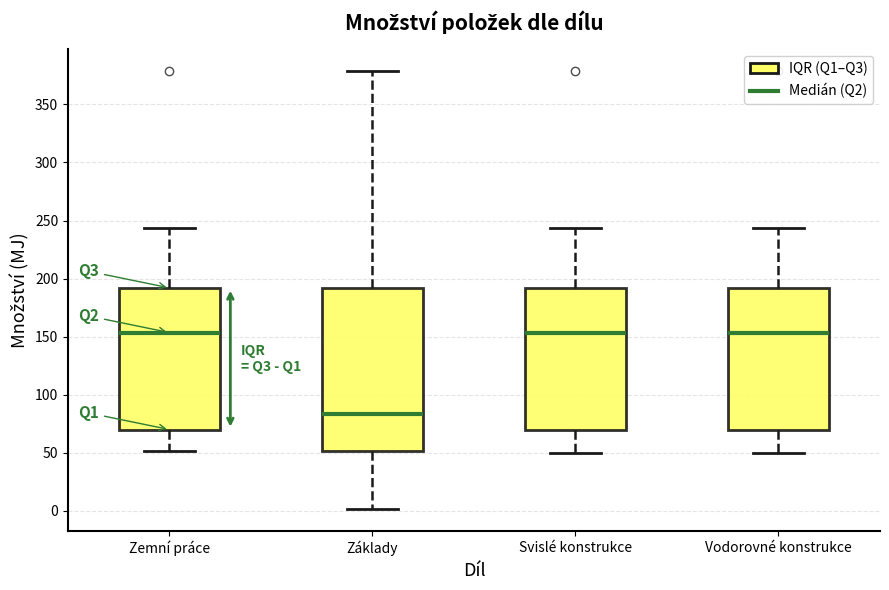

Reading left to right, read every box against the y-axis: the position of its median line, the range the box covers, and the ends of its whiskers. The values are not printed on the chart, so give them approximately, as read against the axis.

Zemní práce: median 155, box 70 to 190, whiskers 50 to 245
Základy: median 85, box 50 to 190, whiskers 0 to 380
Svislé konstrukce: median 155, box 70 to 190, whiskers 50 to 245
Vodorovné konstrukce: median 155, box 70 to 190, whiskers 50 to 245